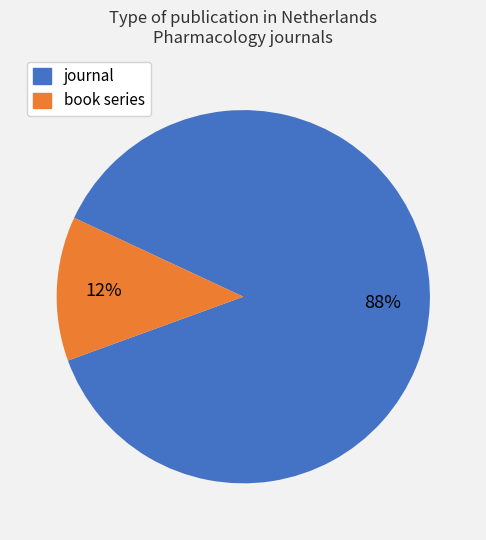

Which slice is the smallest?

book series